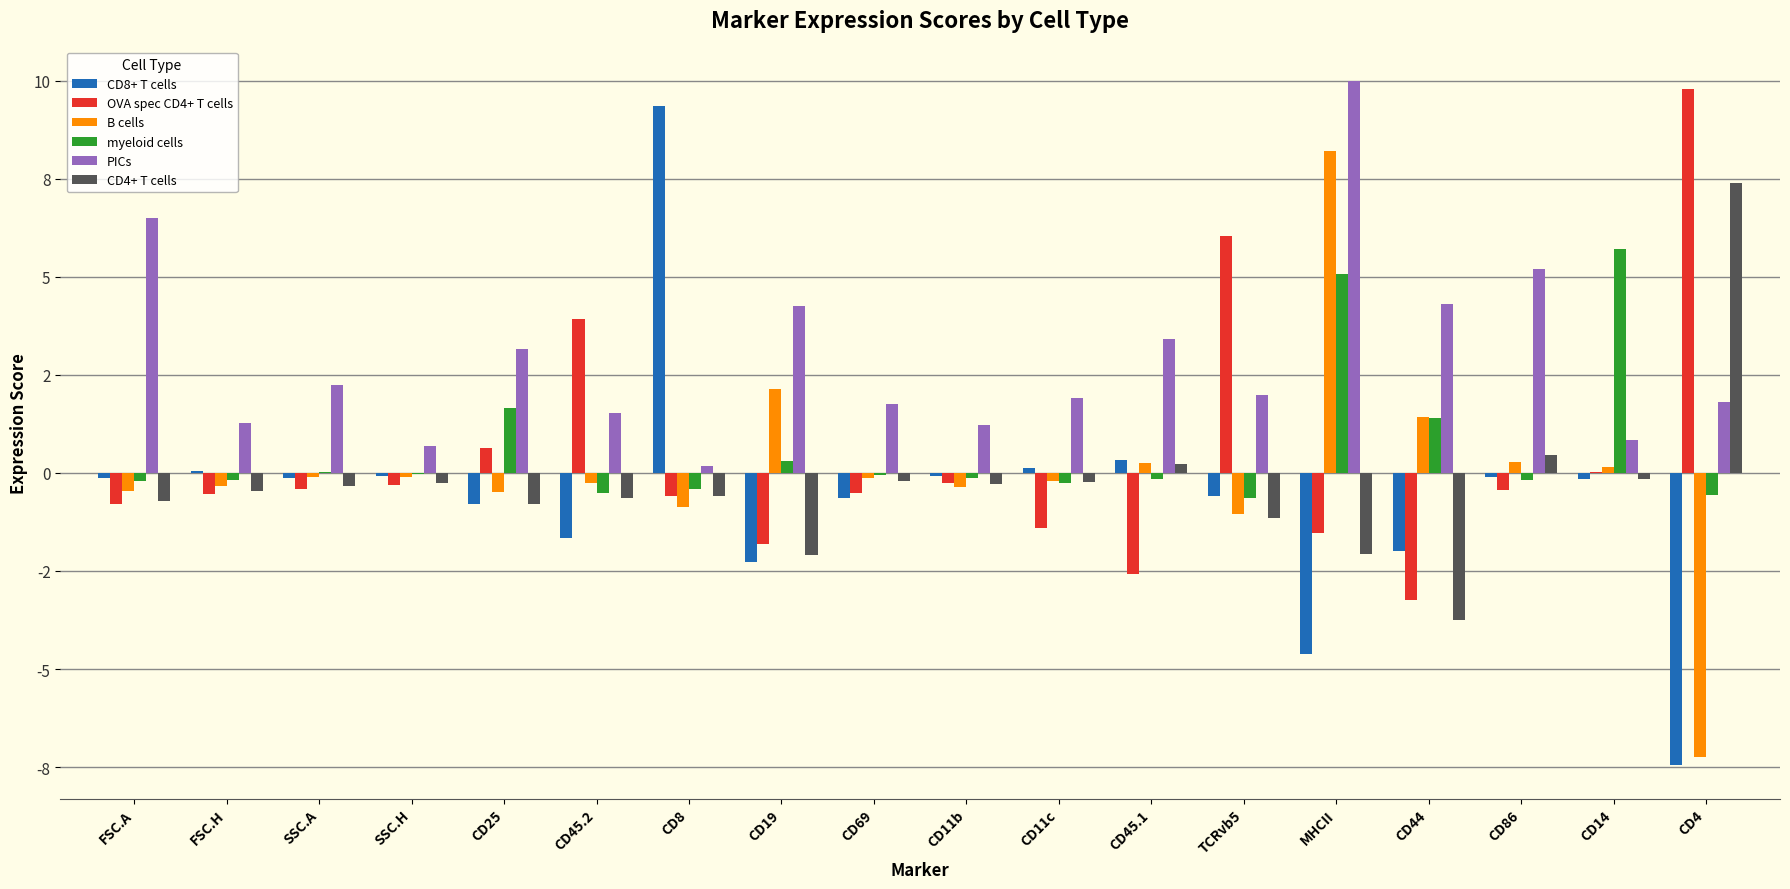

What is the label of the 4th bar from the left?

SSC.H